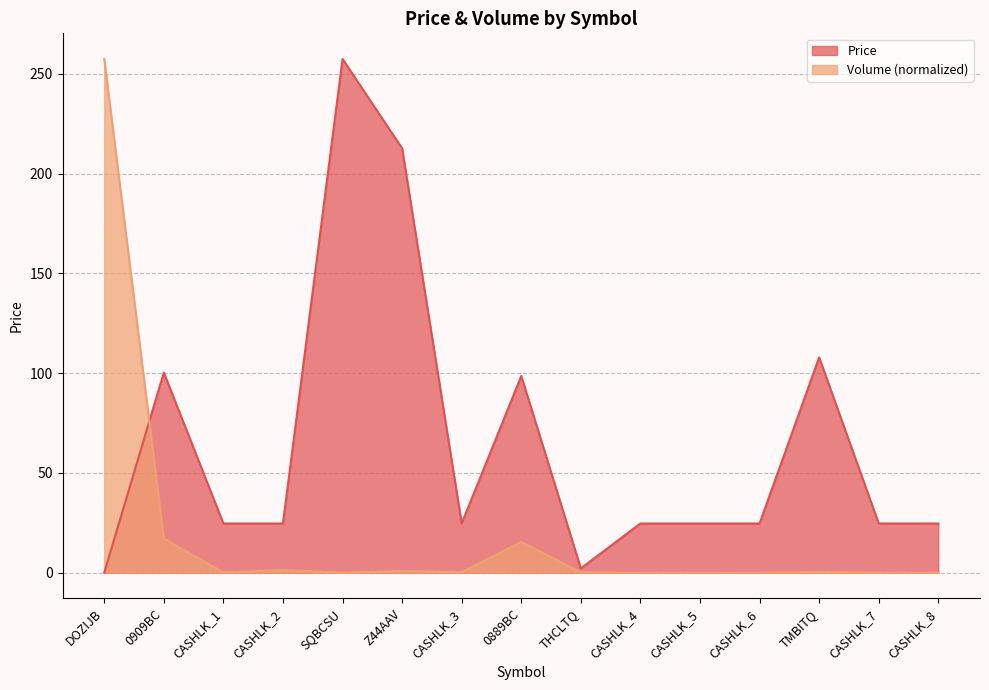

Between 0909BC and THCLTQ, which series saw the biggest shift?

Price